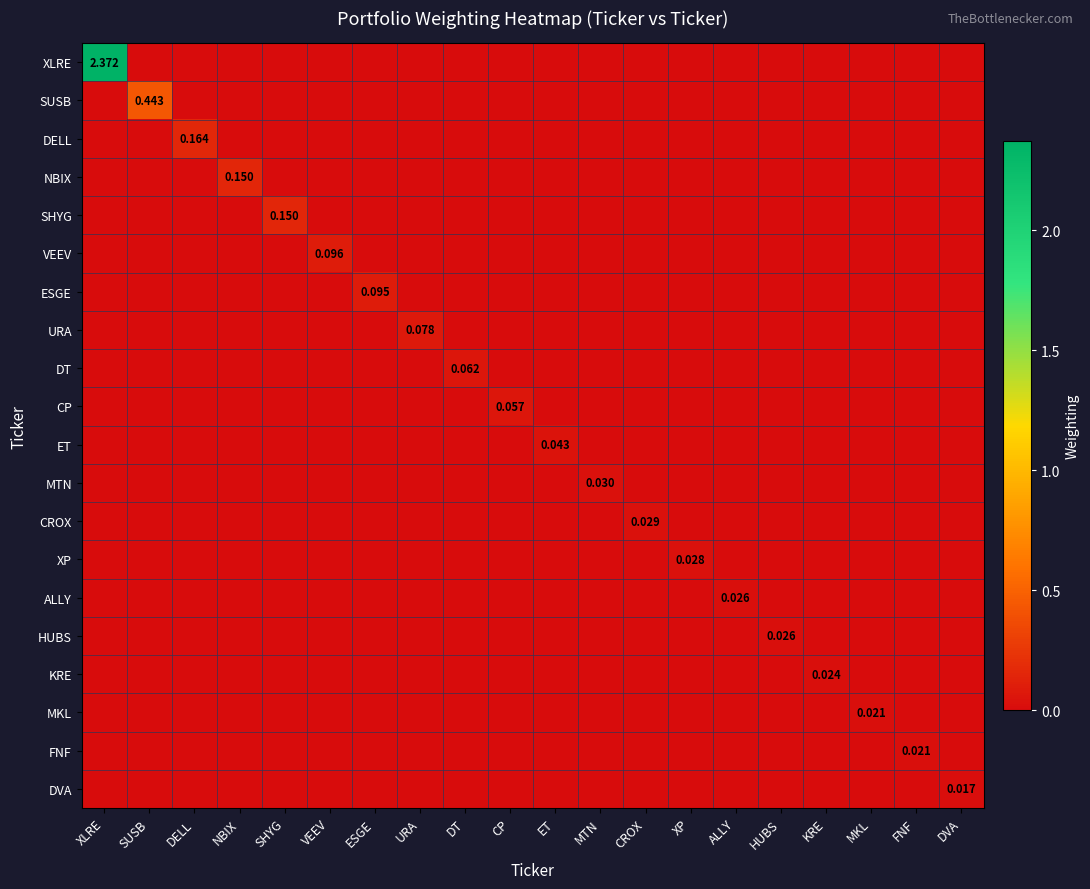

Which series has the widest spread of values?

XLRE